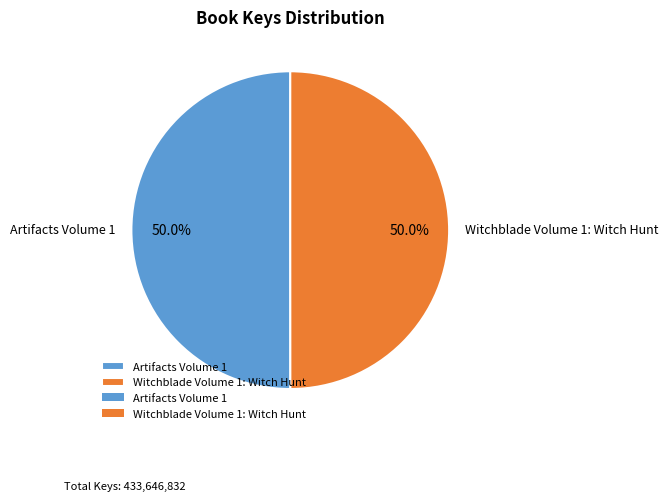

To the nearest percent, what portion does Witchblade Volume 1: Witch Hunt represent?

50%